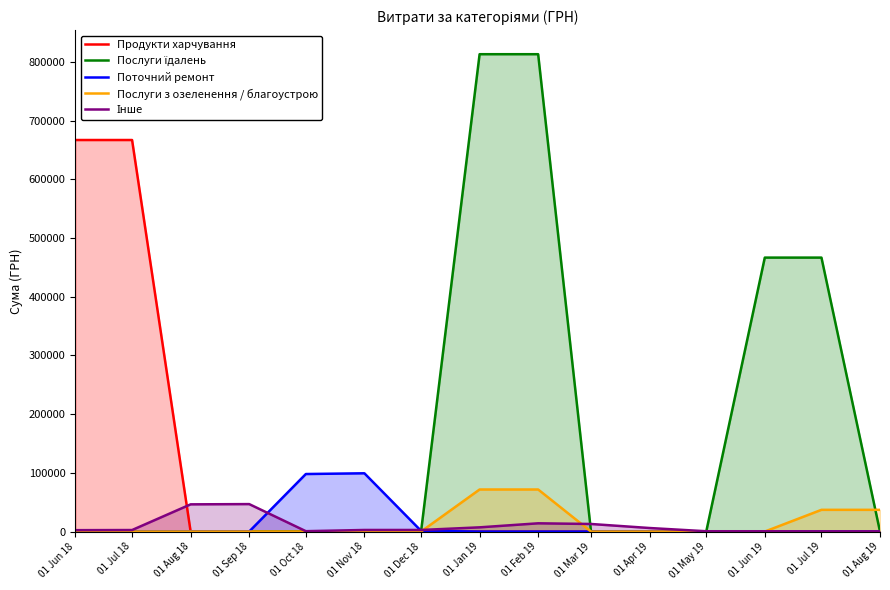

How many times do Інше and Послуги з озеленення / благоустрою cross each other?

3